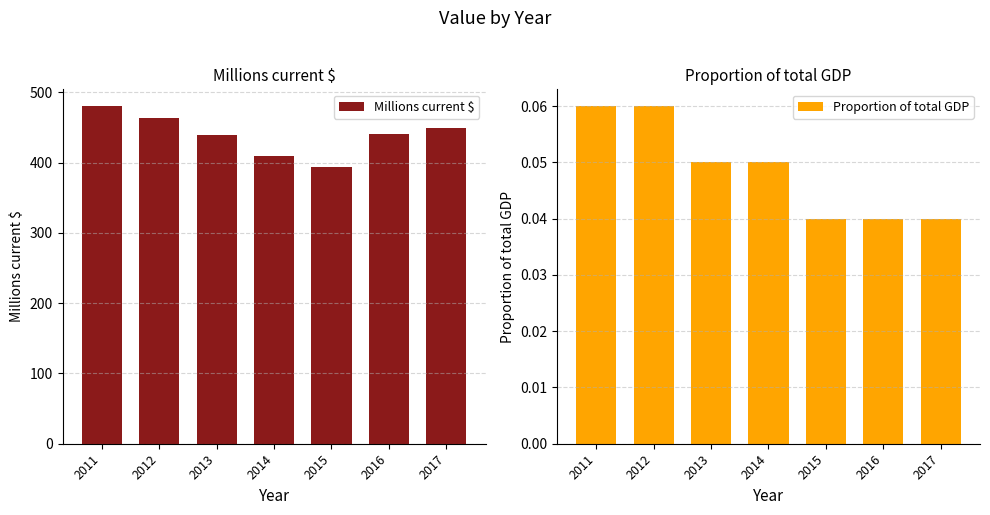

Which category has the highest value across all series?

2011